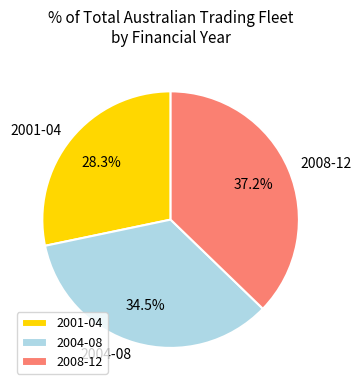

How many segments does this pie chart have?

3